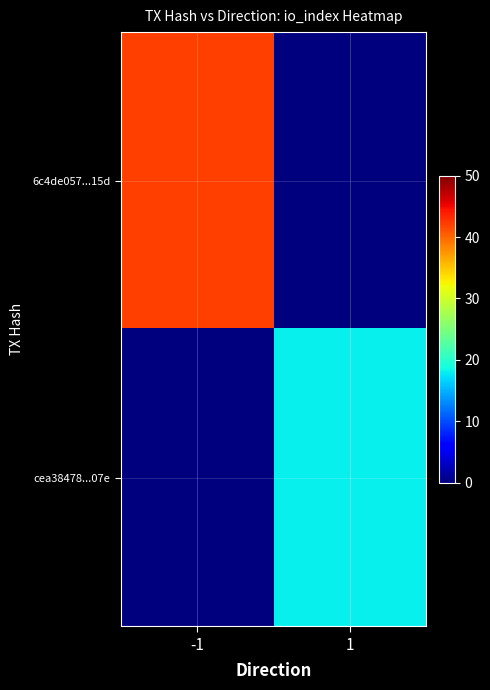

Reading right to left, list all the values displayed in this chart.

6c4de057...15d: 1=0	-1=42
cea38478...07e: 1=18	-1=0